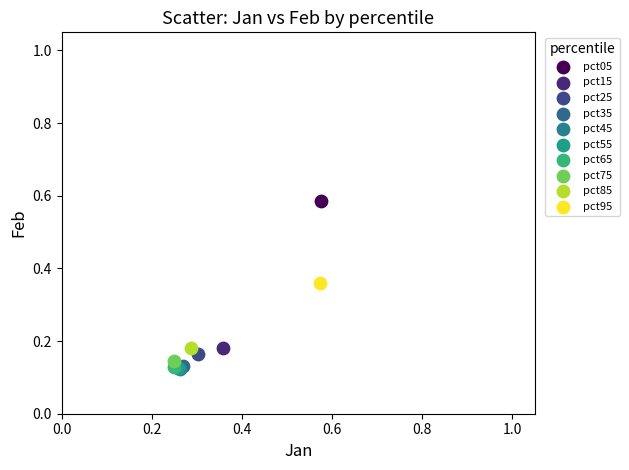

What are all the series names shown in the legend?

pct05, pct15, pct25, pct35, pct45, pct55, pct65, pct75, pct85, pct95